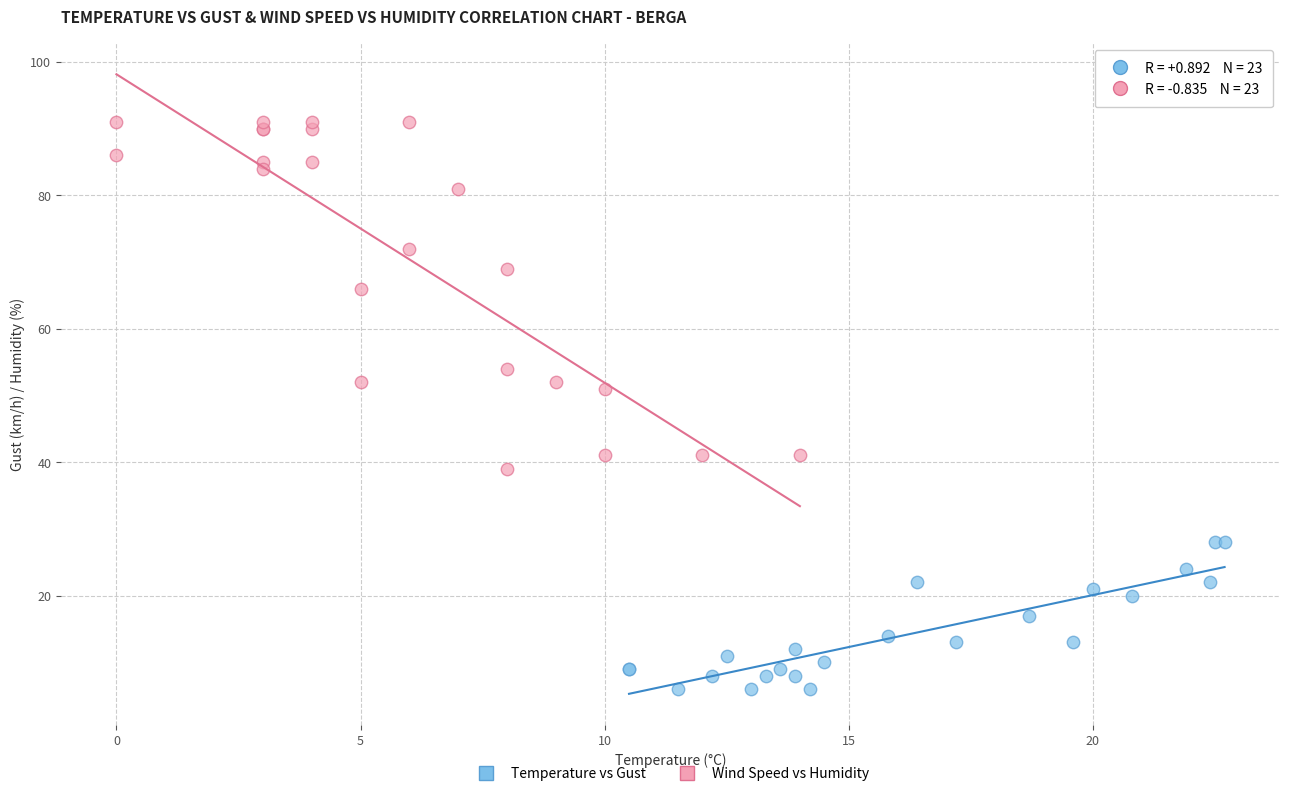

Which series contains the lowest Y value?

Temperature vs Gust